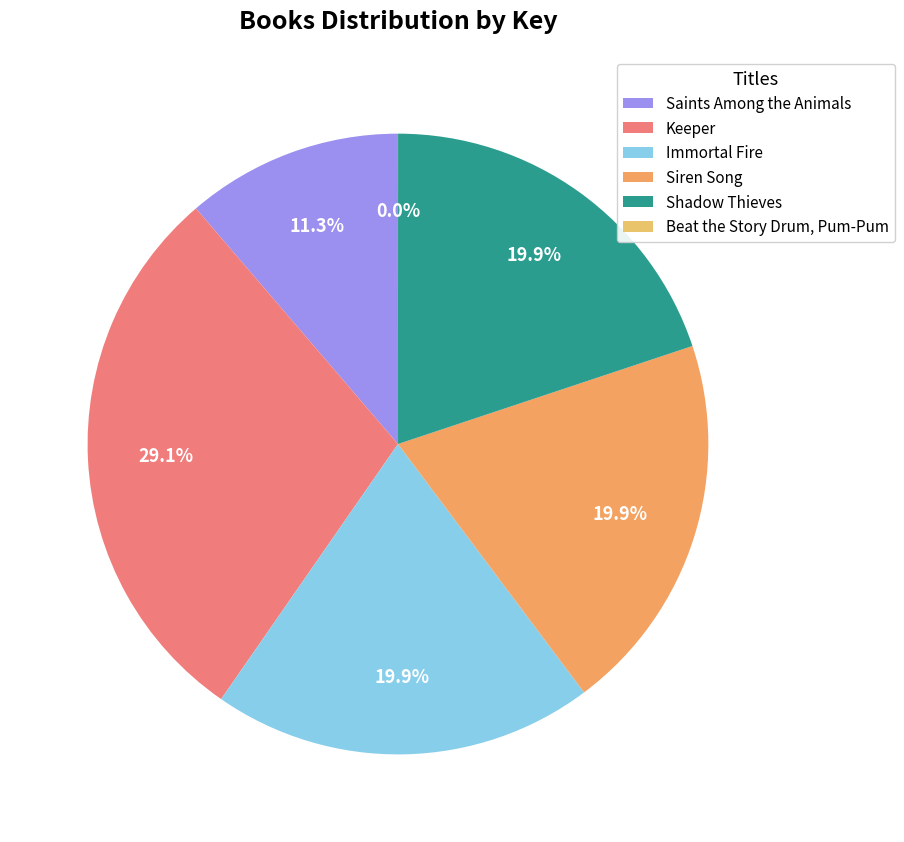

What percentage is the Shadow Thieves slice, to the nearest percent?

20%